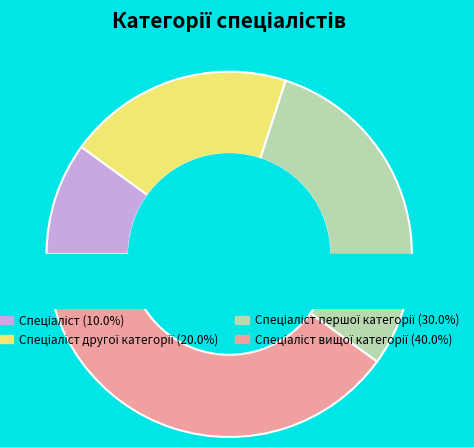

Which category has the smallest portion of the pie?

Спеціаліст